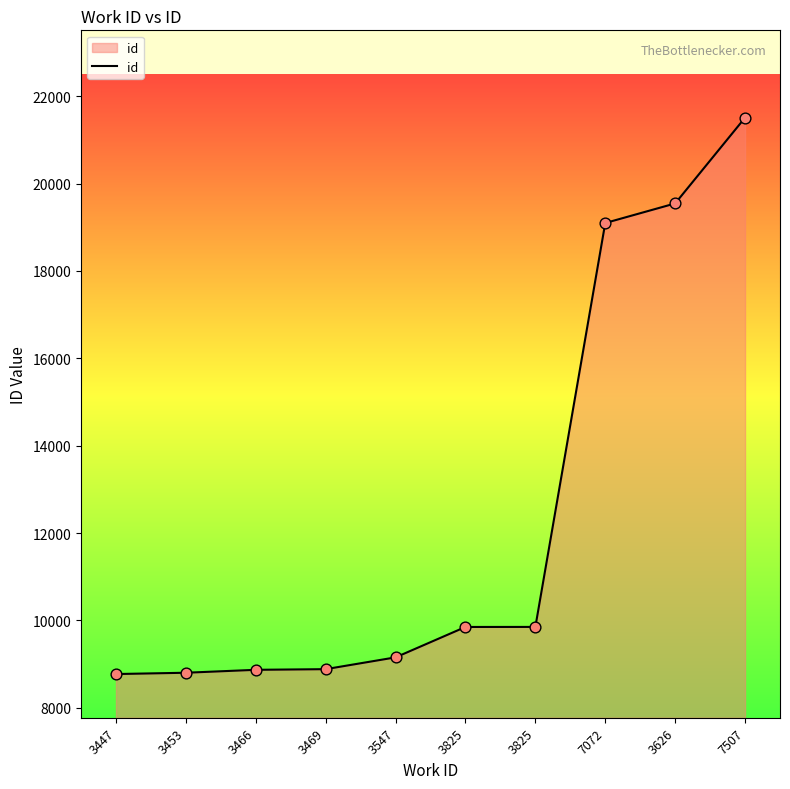

How many lines are shown in the chart?

1